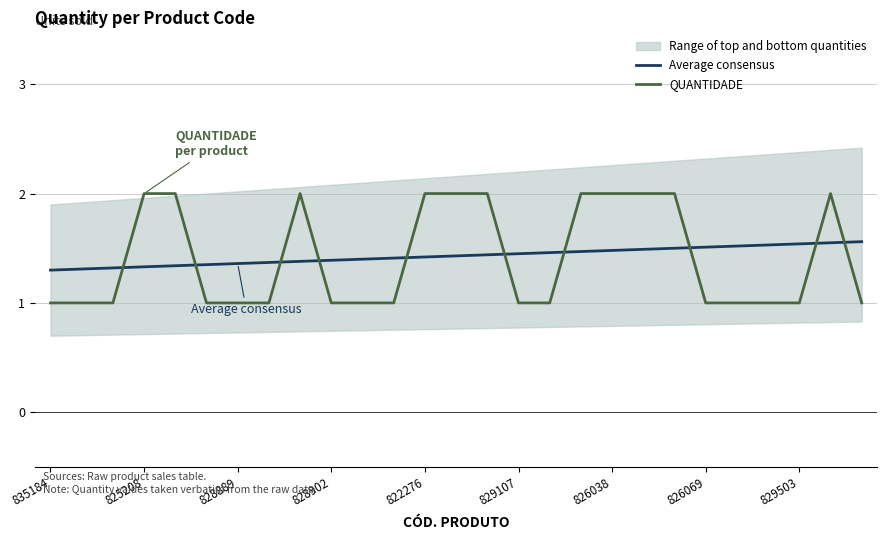

After their last crossing, which series has the higher values: Average consensus or QUANTIDADE?

Average consensus